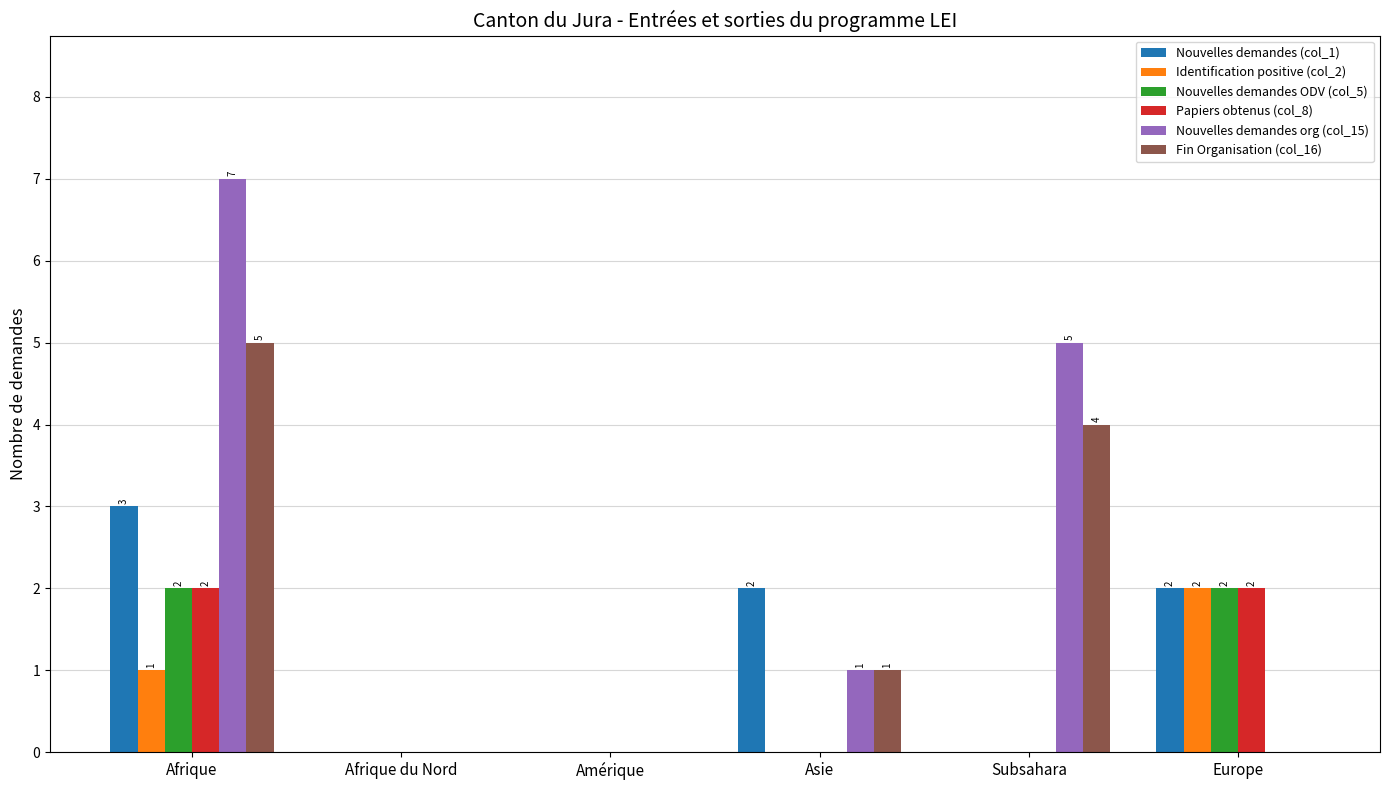

How many series are shown in this chart?

6